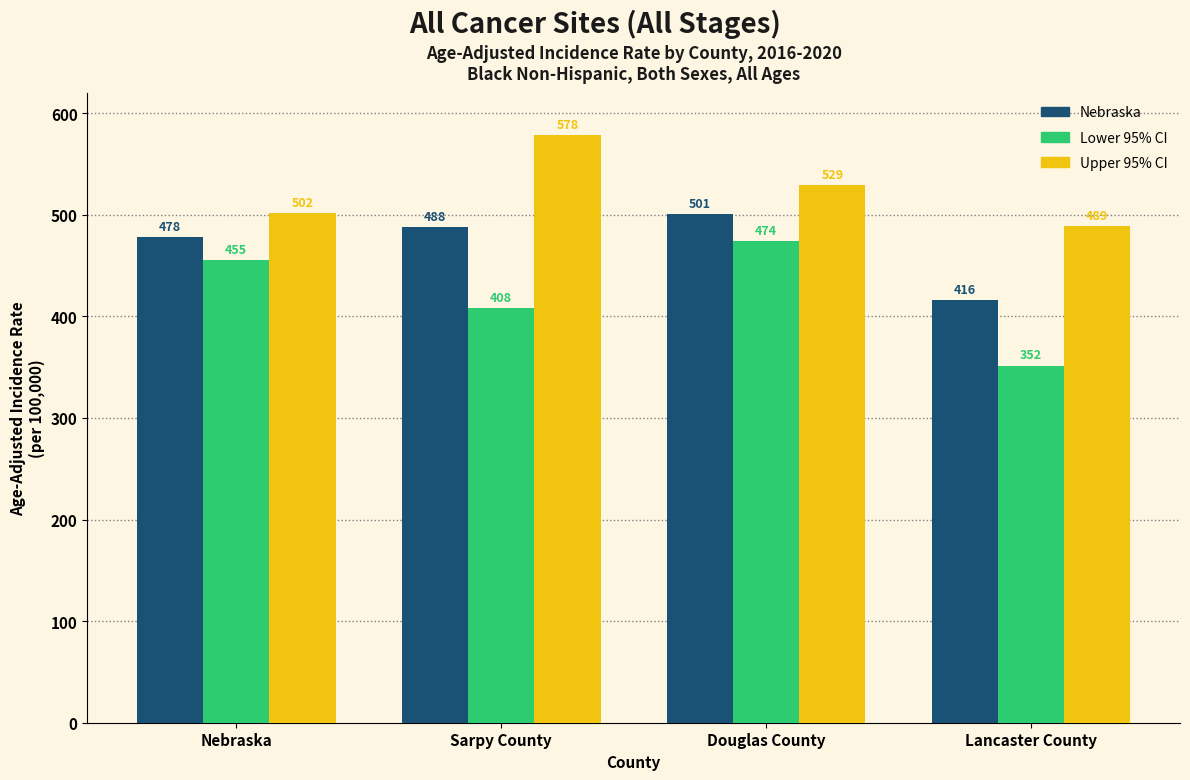

The Nebraska series shows 501.1 at Douglas County. True or false?

True